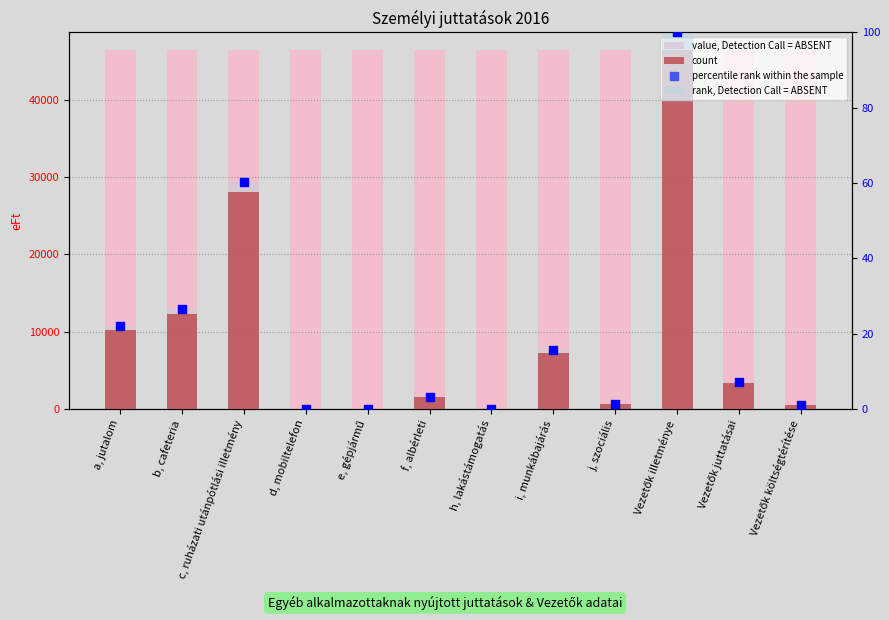

Which series has the largest Y range (max minus min)?

count